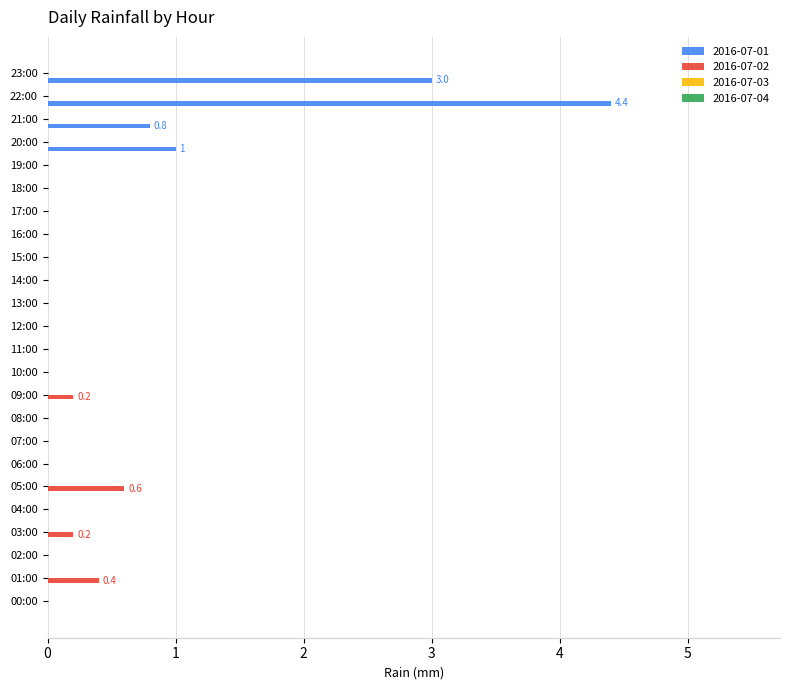

Which series changed the most between 05:00 and 16:00?

2016-07-02